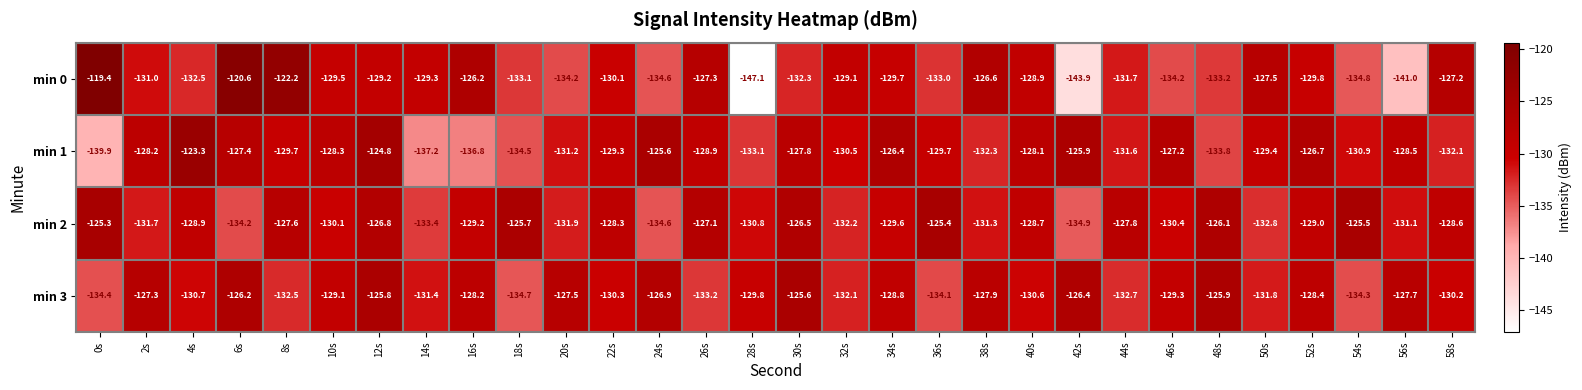

At how many categories does at least one series exceed -137?

30